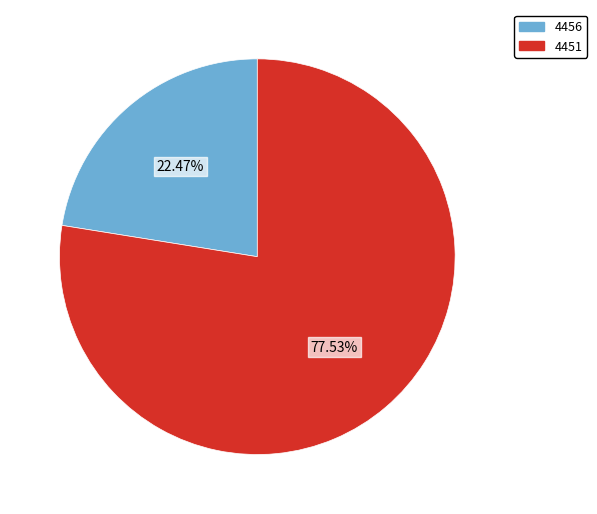

To the nearest percent, what percentage of the pie is 4456?

22%